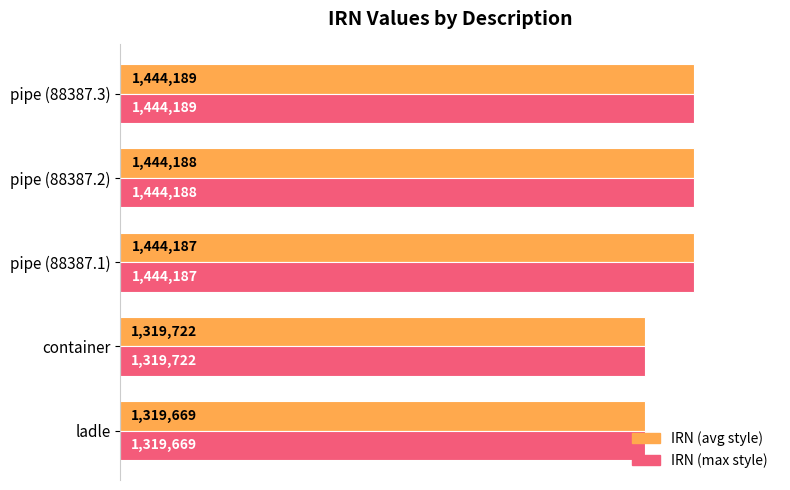

What is the average value of the IRN (max style) series?

1394391